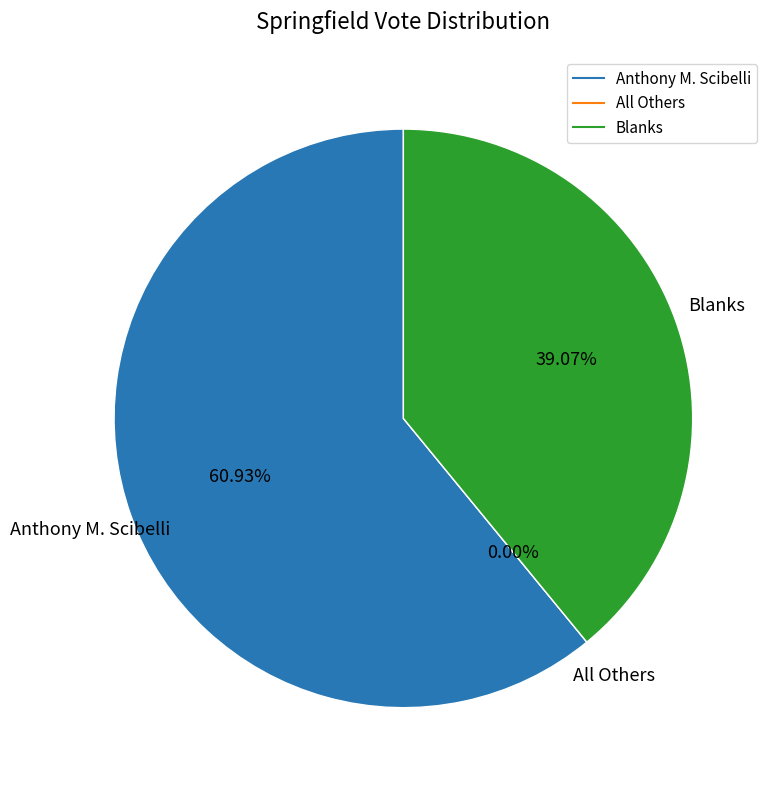

What is the change in value from All Others to Blanks?

+1156